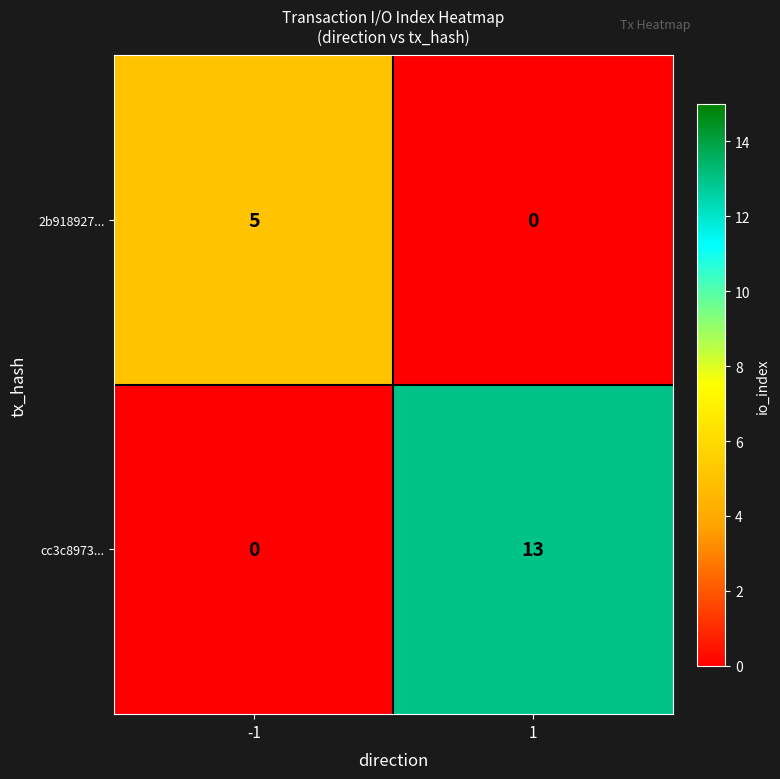

How many distinct data groups are displayed?

2